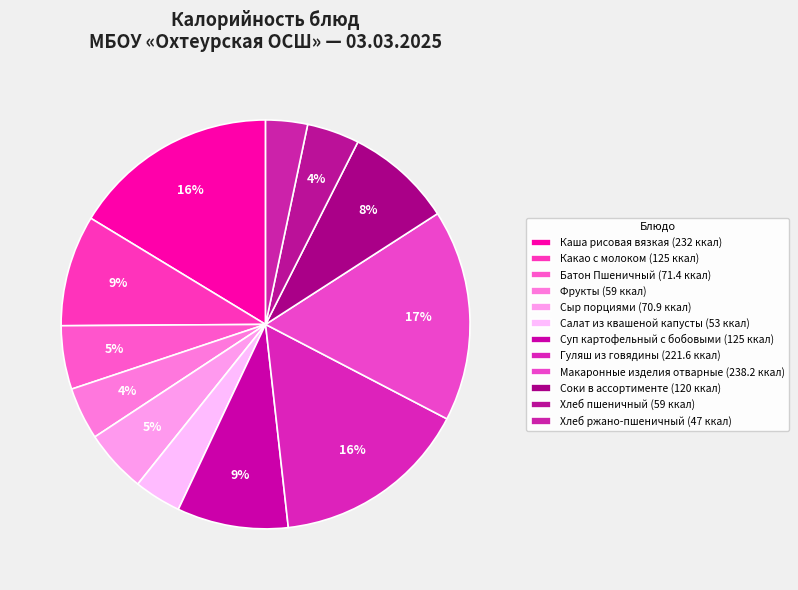

To the nearest percent, what portion does Батон Пшеничный represent?

5%